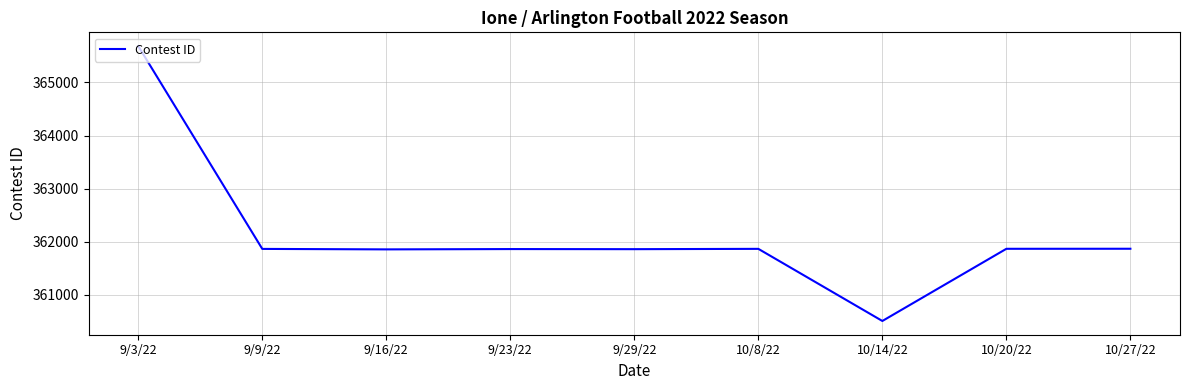

Which category has the lowest value across all series?

10/14/22